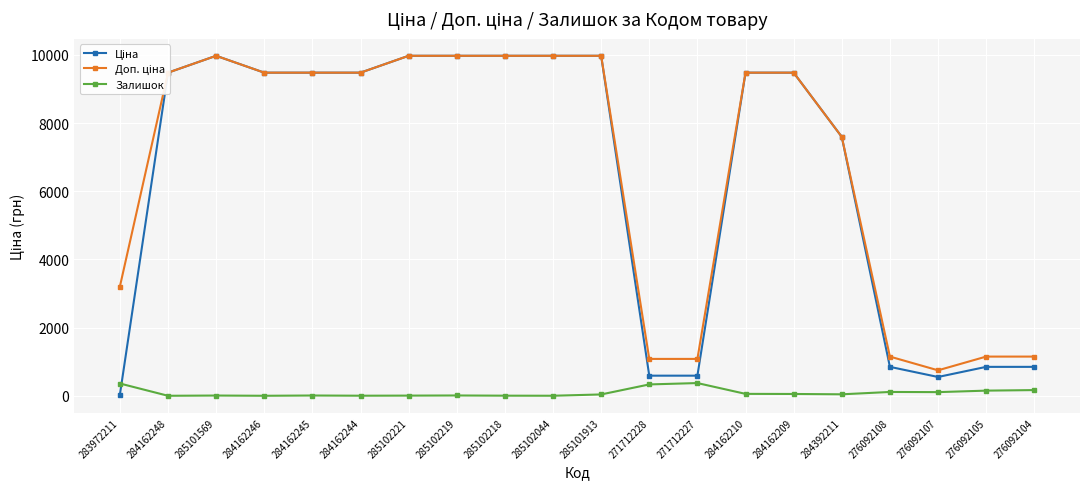

At how many categories does at least one series exceed 3981?

13